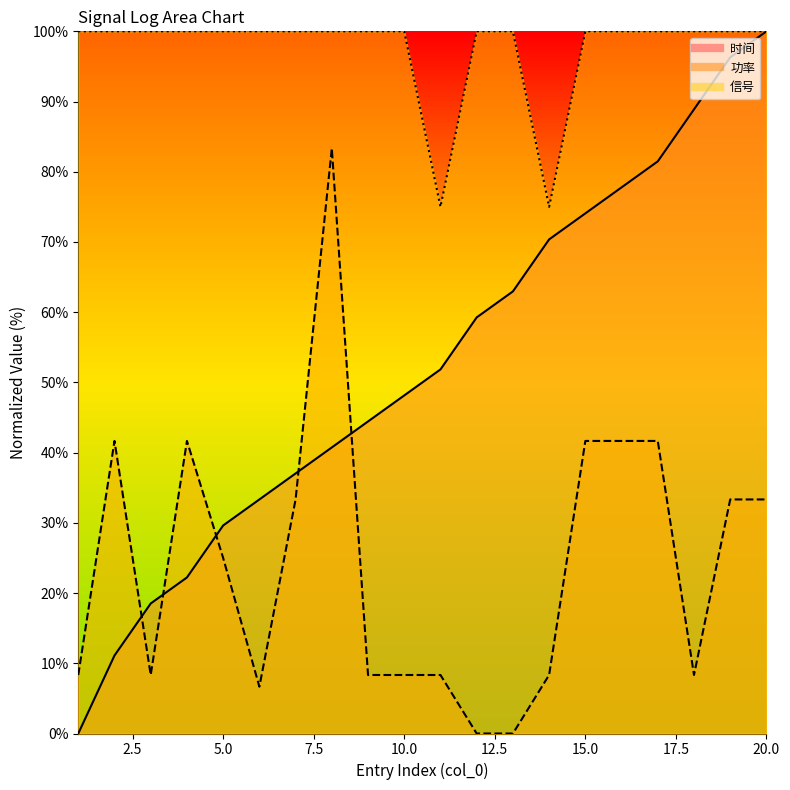

Rank the series by their average value, from highest to lowest.

信号_line, 时间_line, 功率_line